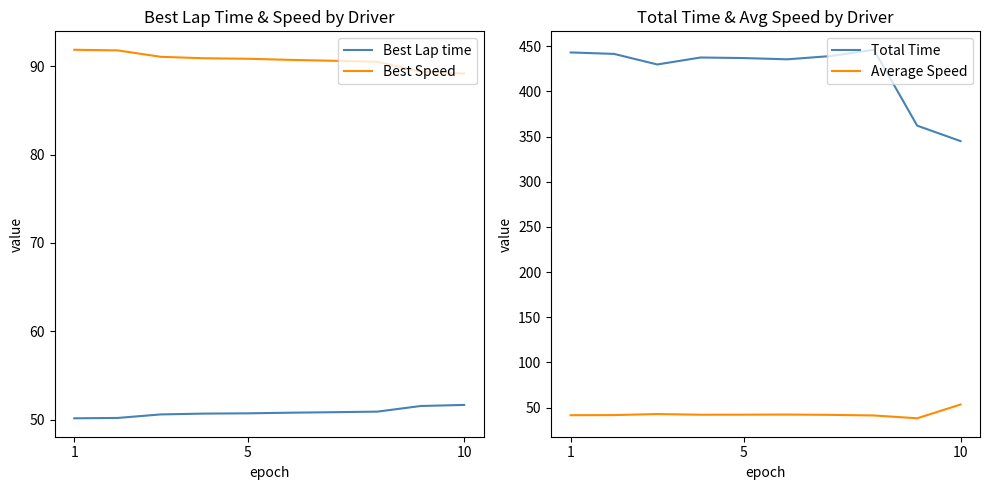

True or false: Average Speed and Total Time cross at least once.

False